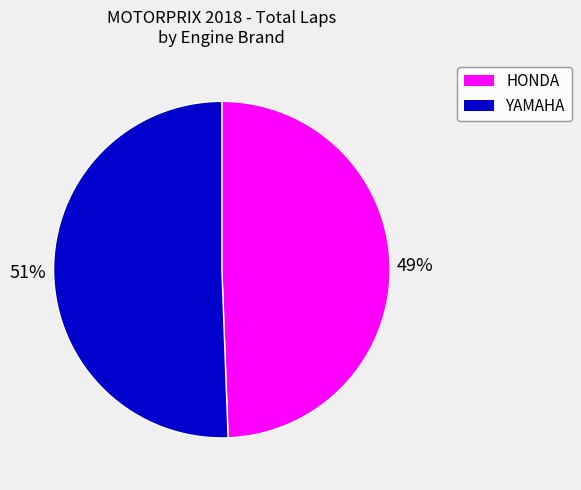

To the nearest percent, what is the average slice percentage?

50%